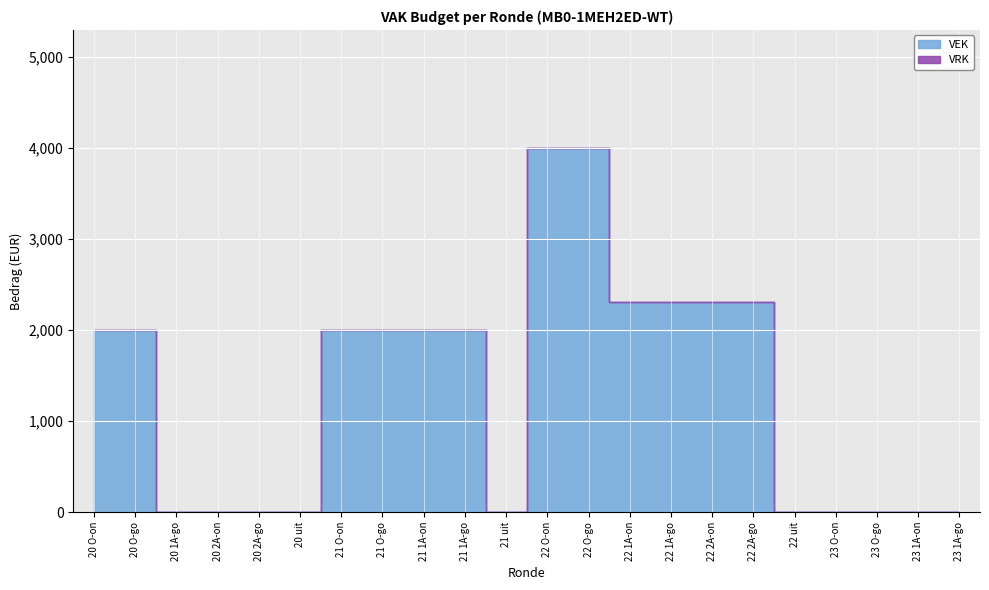

Which series has the largest range (max minus min)?

VEK